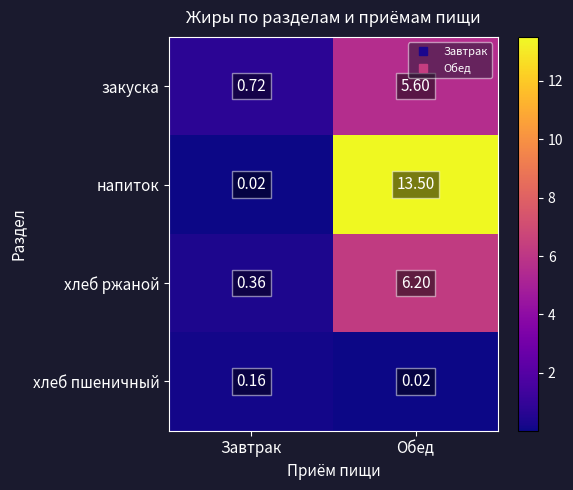

At which label is закуска closest to 3?

Завтрак